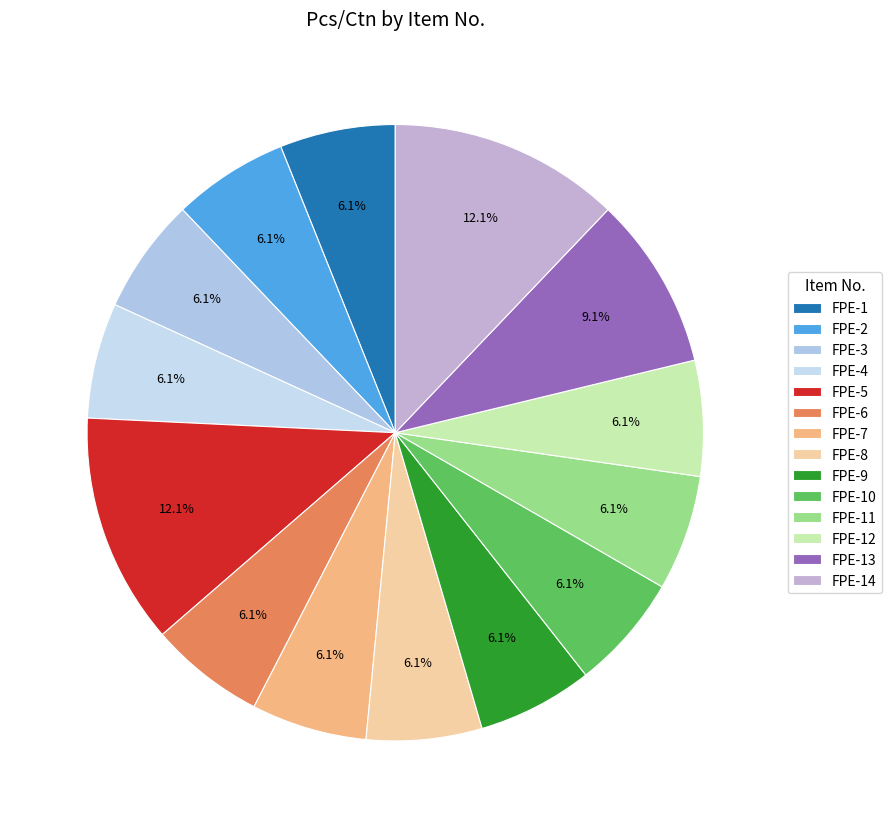

How many slices are in this pie chart?

14